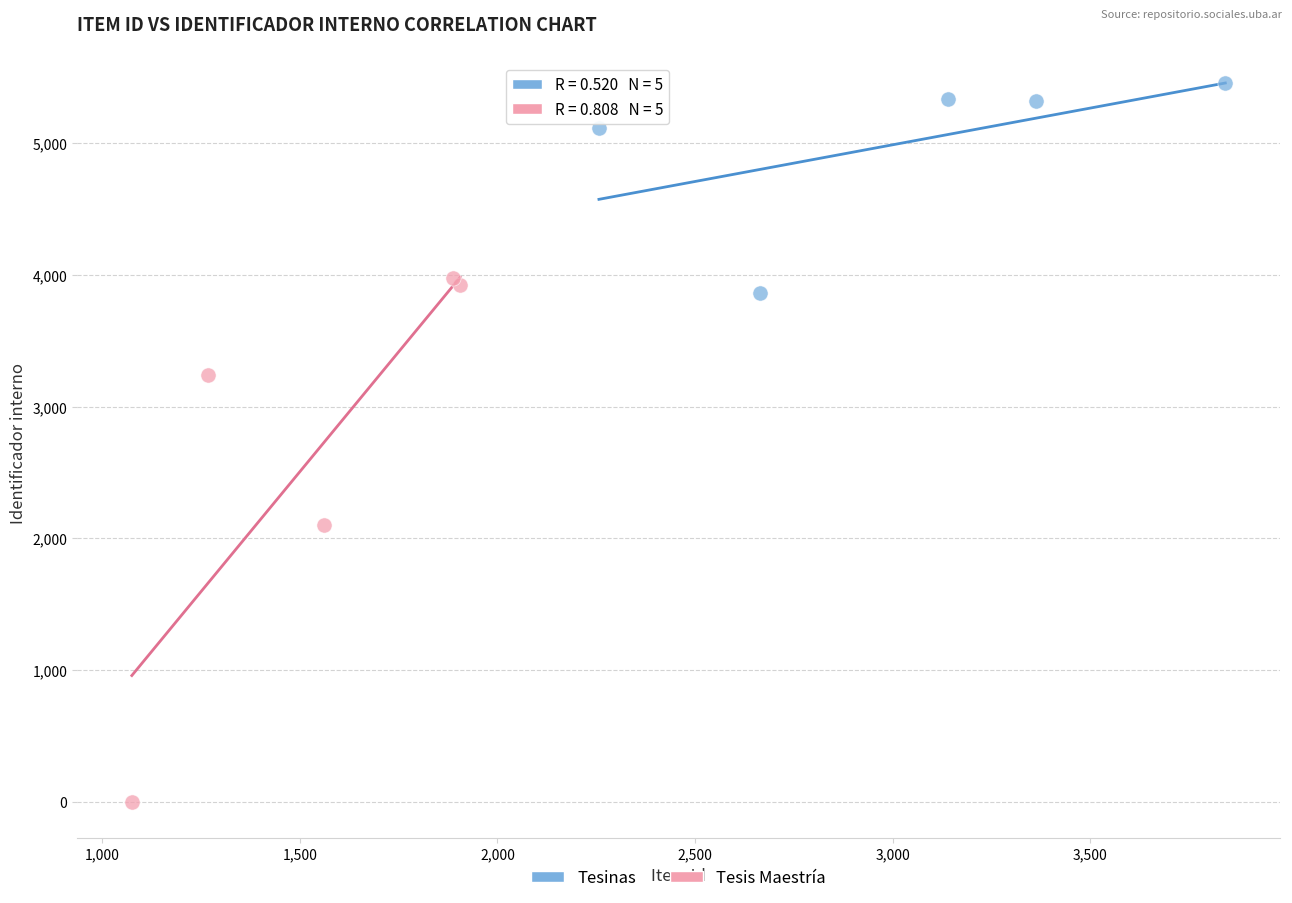

Which series reaches the maximum Y coordinate?

Tesinas